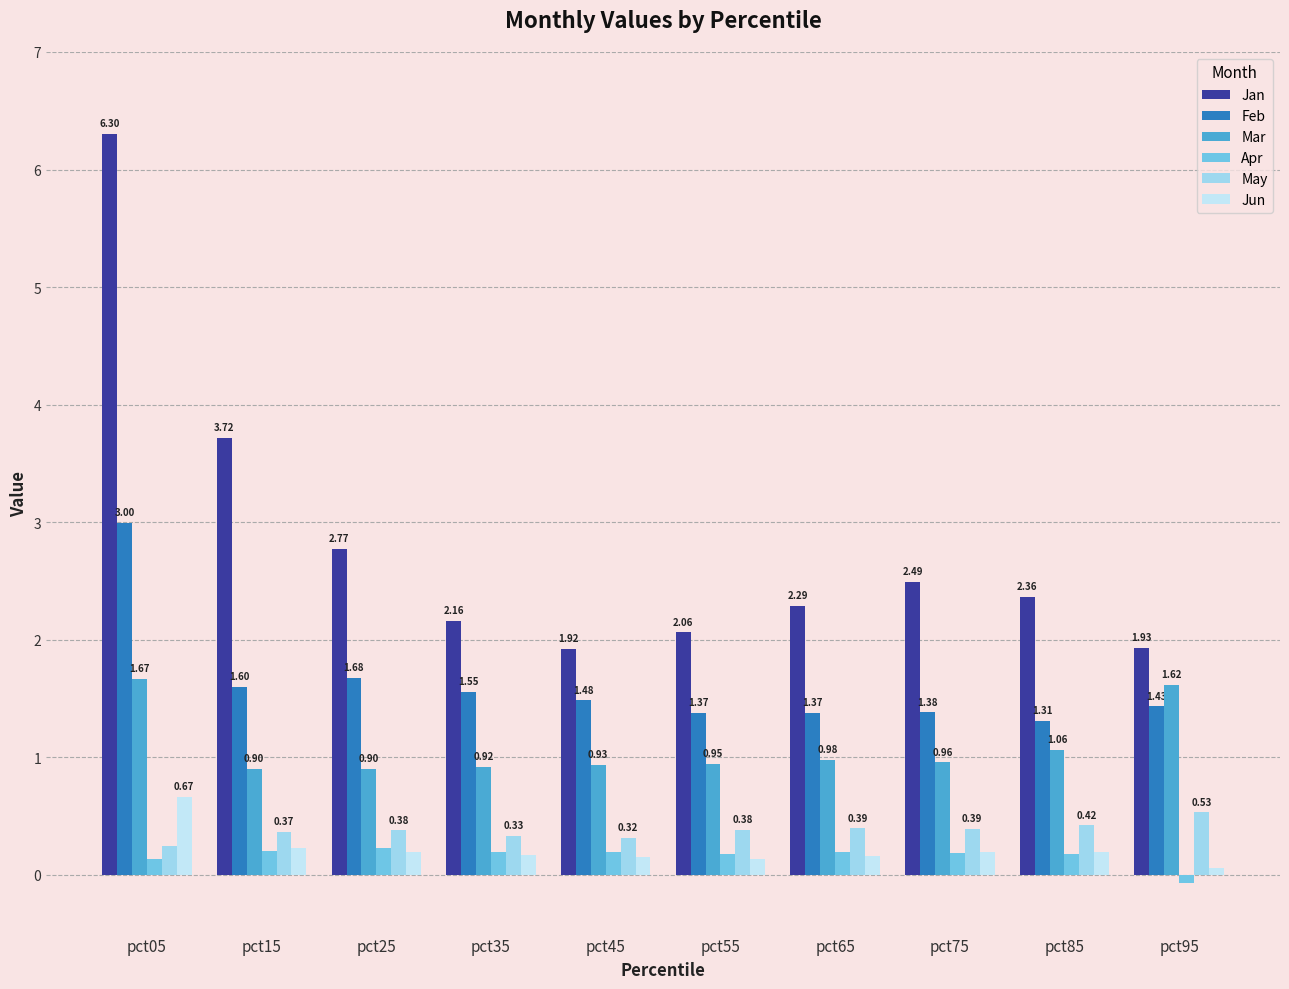

What is the sum of all Mar values?

10.9